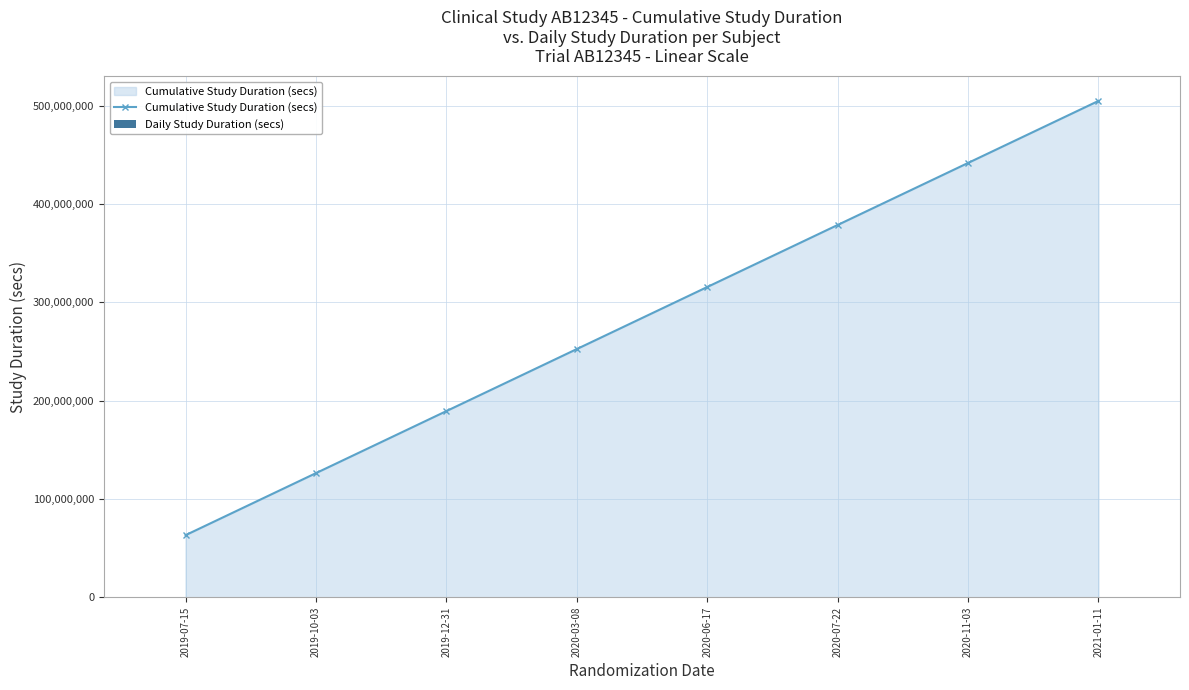

Which category has the highest value in the Cumulative Study Duration (secs) series?

2021-01-11